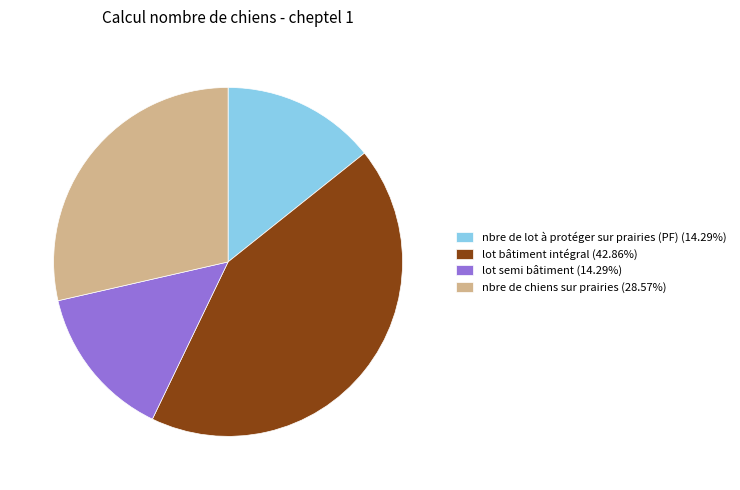

Count the number of slices in the pie.

4